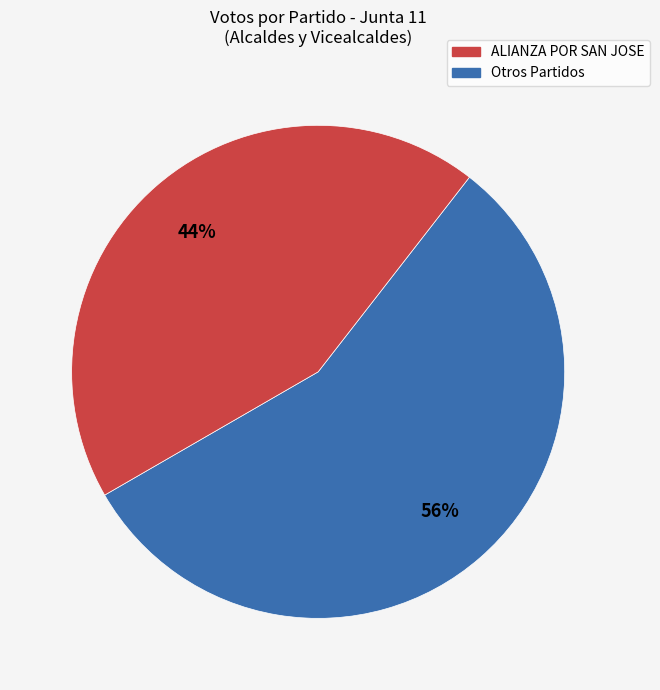

Is there a majority slice in this chart?

Yes